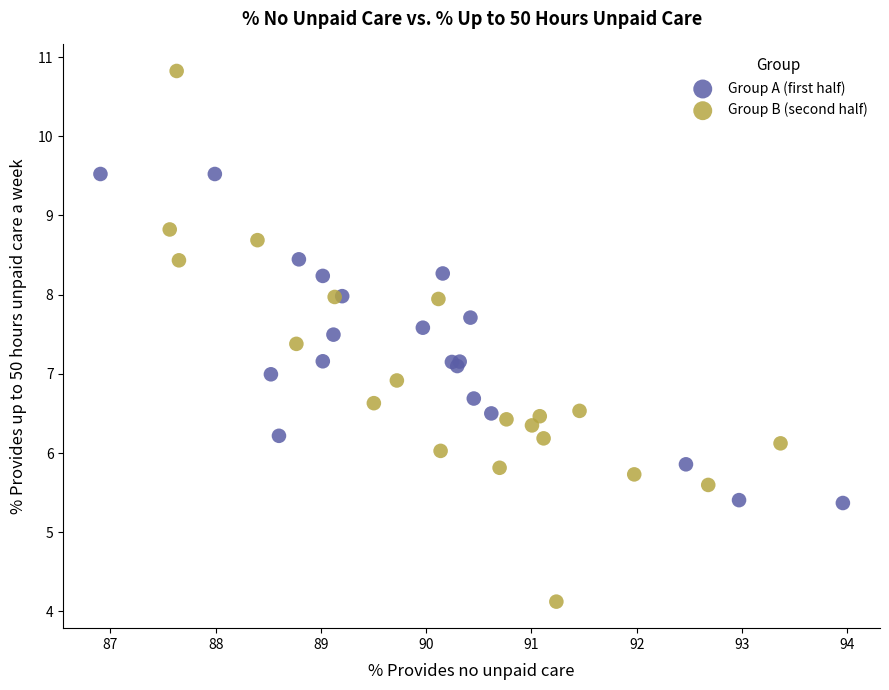

What are all the series names shown in the legend?

Group A (first half), Group B (second half)